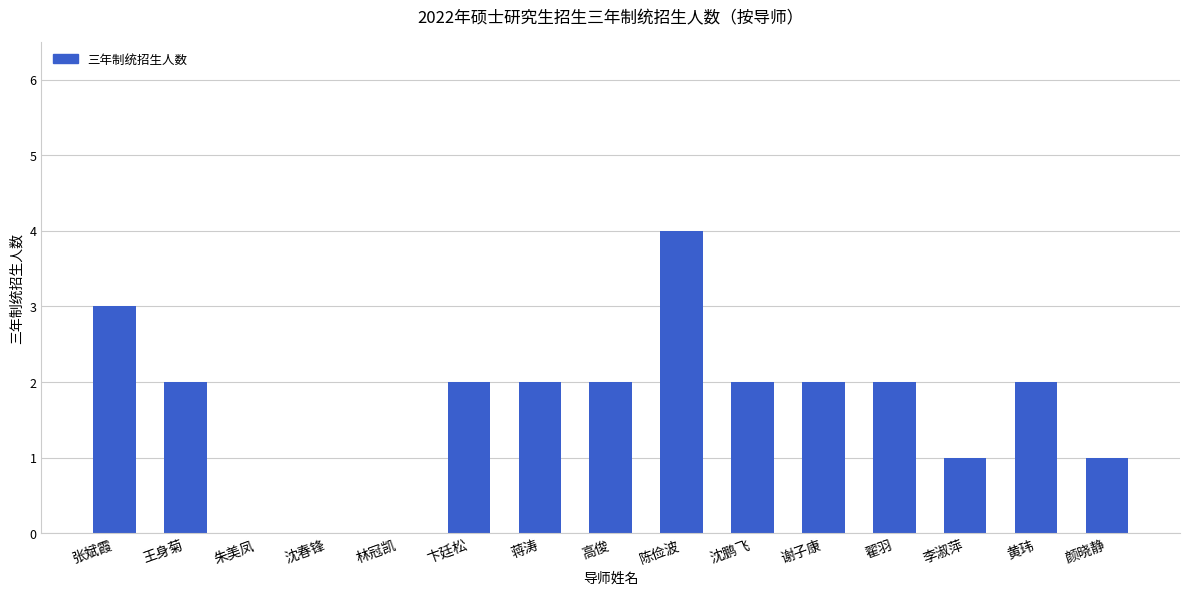

True or false: the data shows 2 at 沈鹏飞.

True